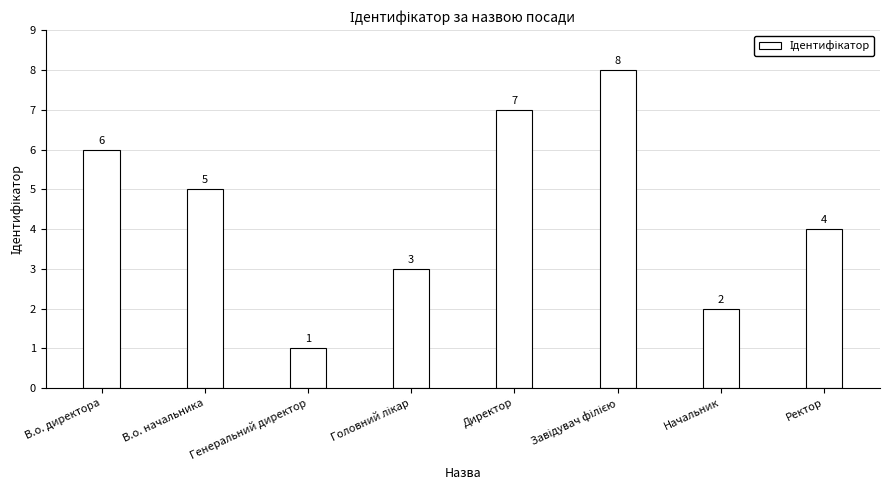

What is the value of the 6th bar from the left?

8